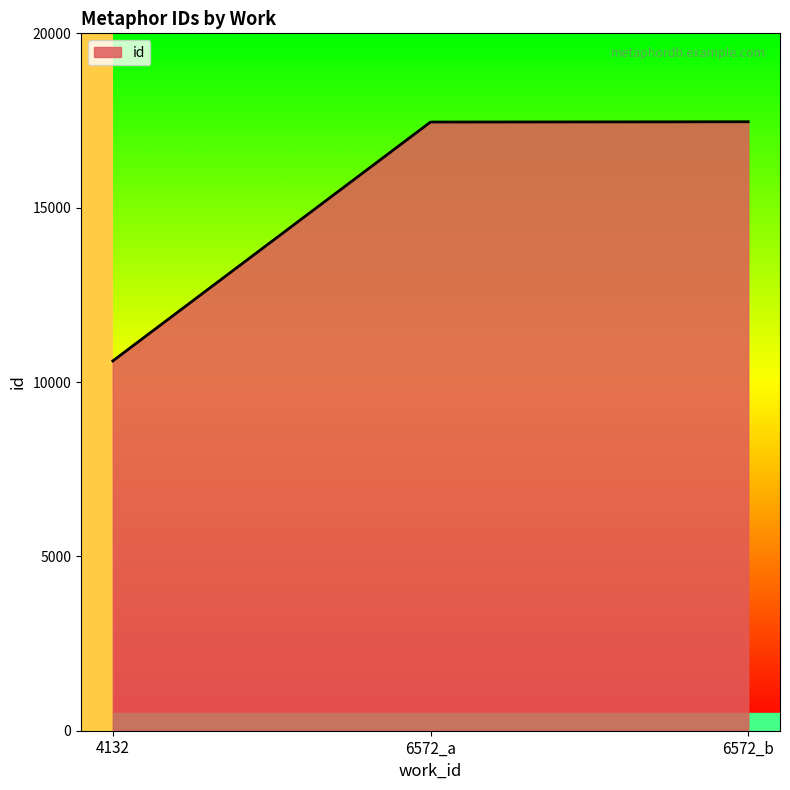

What is the ratio of the value at 6572_b to the value at 4132?

1.6